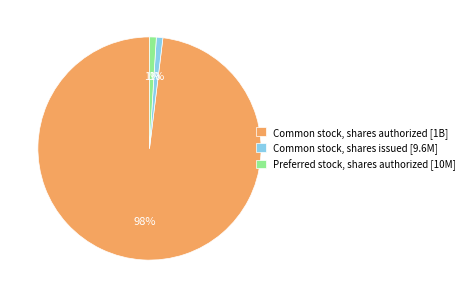

To the nearest percent, what percentage of the pie is Preferred stock, shares authorized?

1%